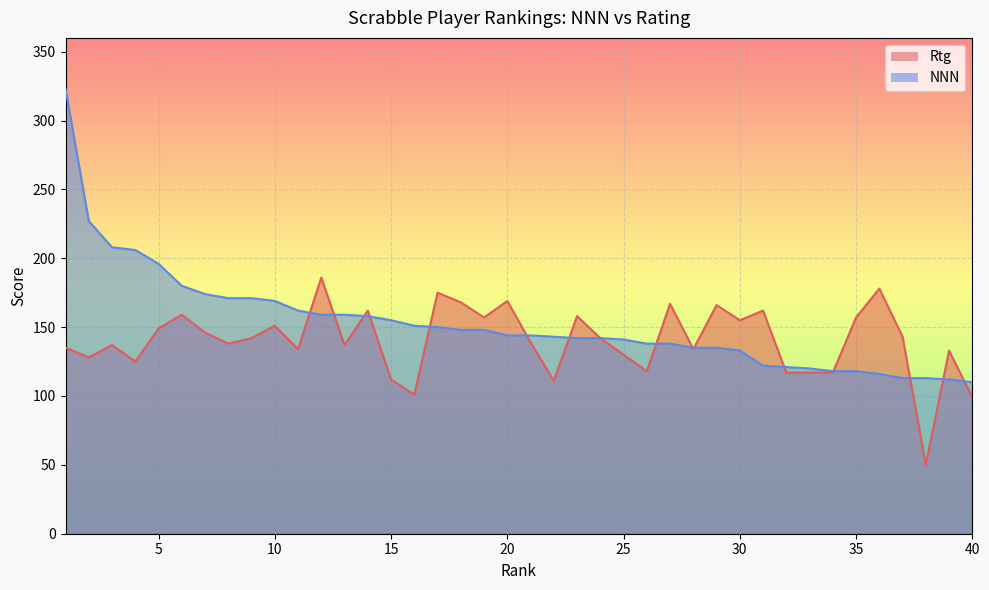

Where does the NNN series first go above 144?

1